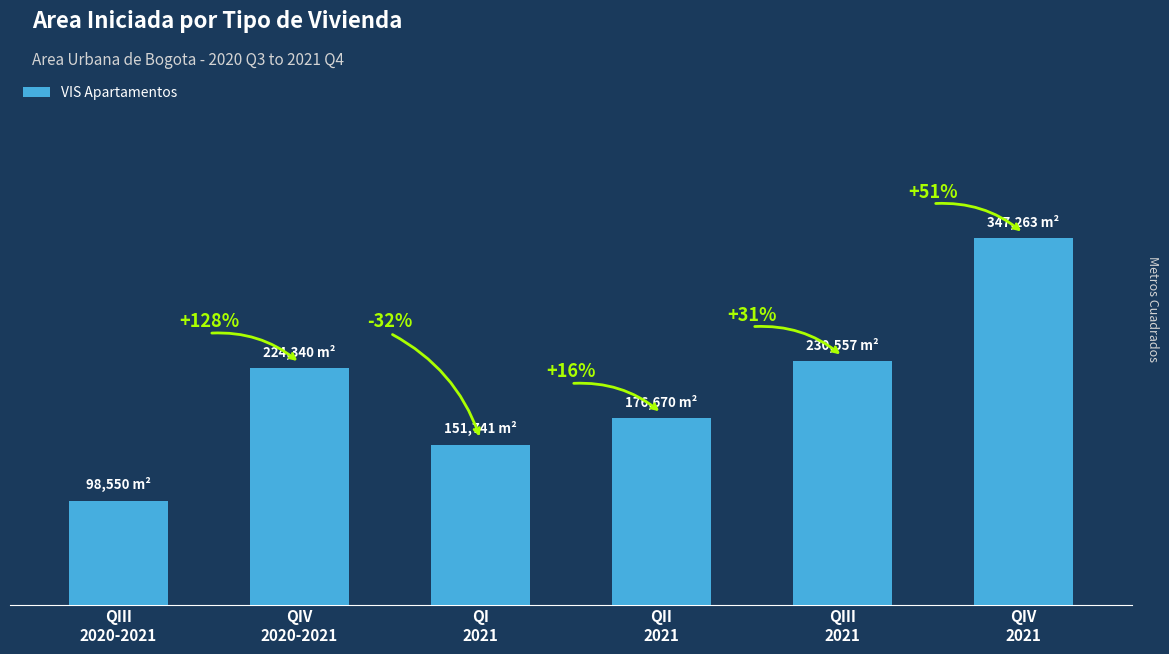

Where is the data nearest to the value 222906?

QIV
2020-2021